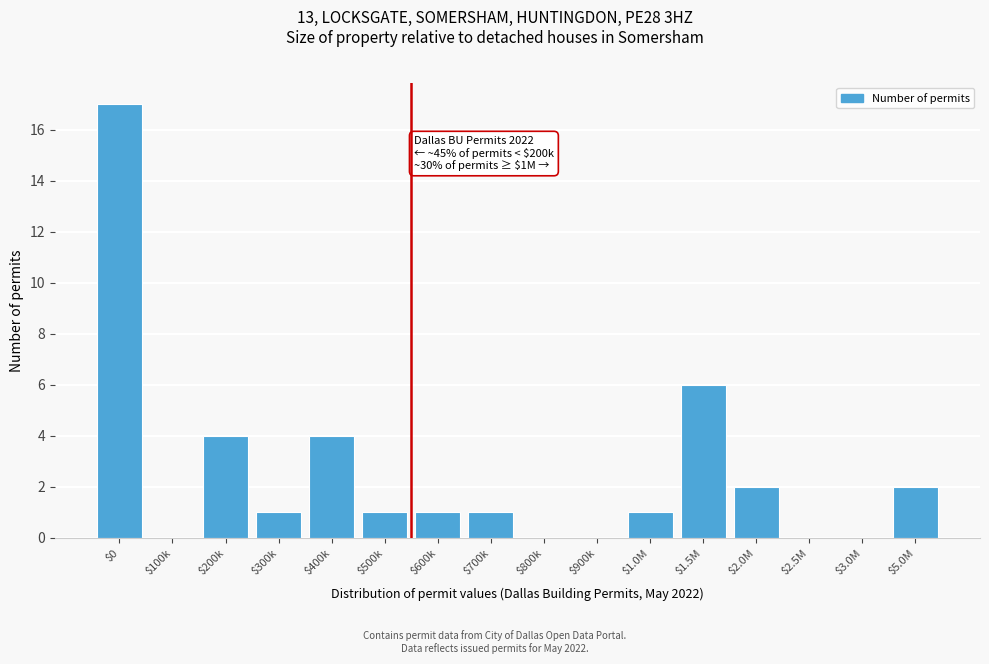

What is the maximum value shown in the chart?

17